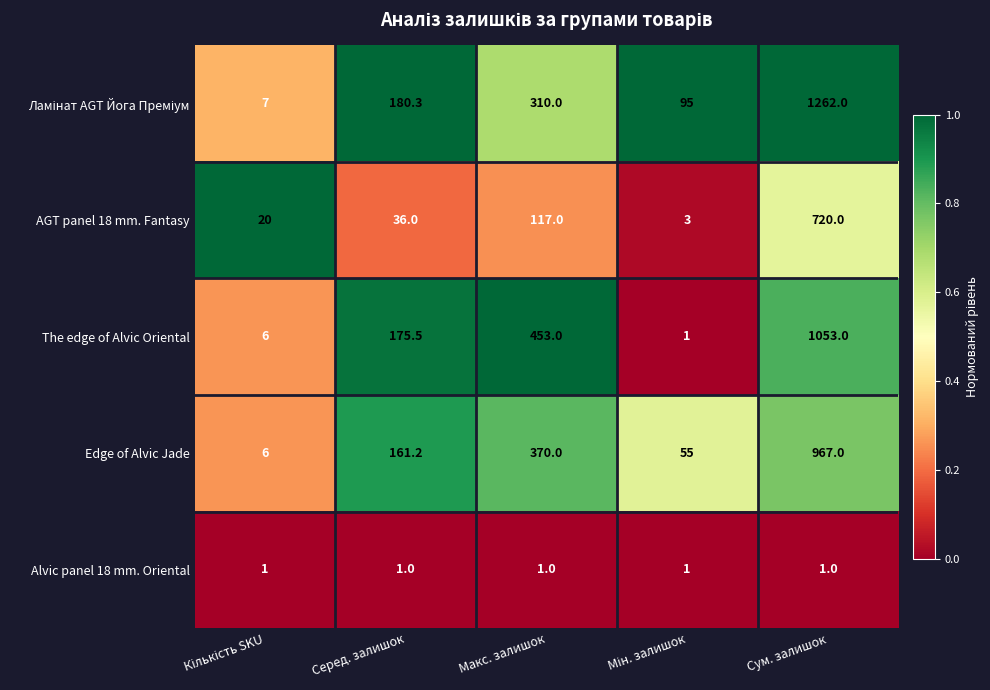

What is the spread (max minus min) of values at Сум. залишок?

1261.0